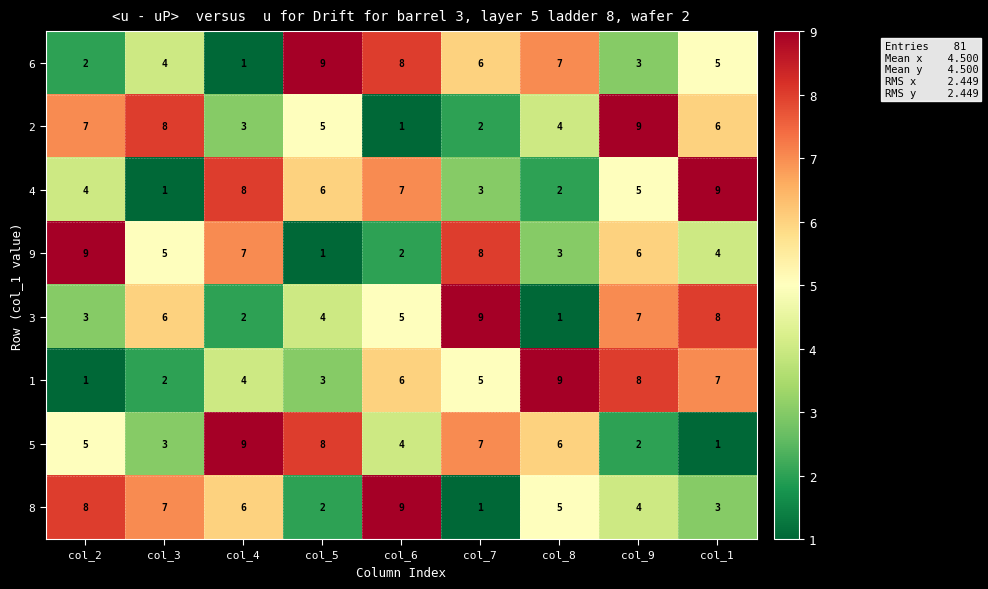

How many series are shown in this chart?

8